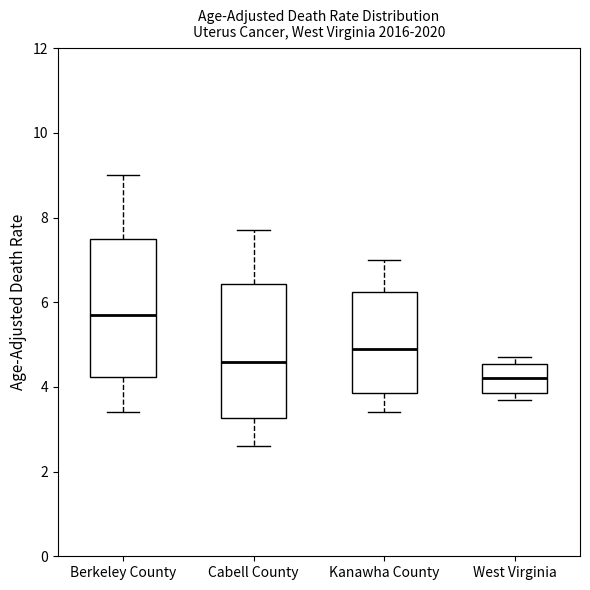

Where is the lower edge of the box for Cabell County on the y-axis? The values are not printed on the chart, so give them approximately, as read against the axis.

3.2